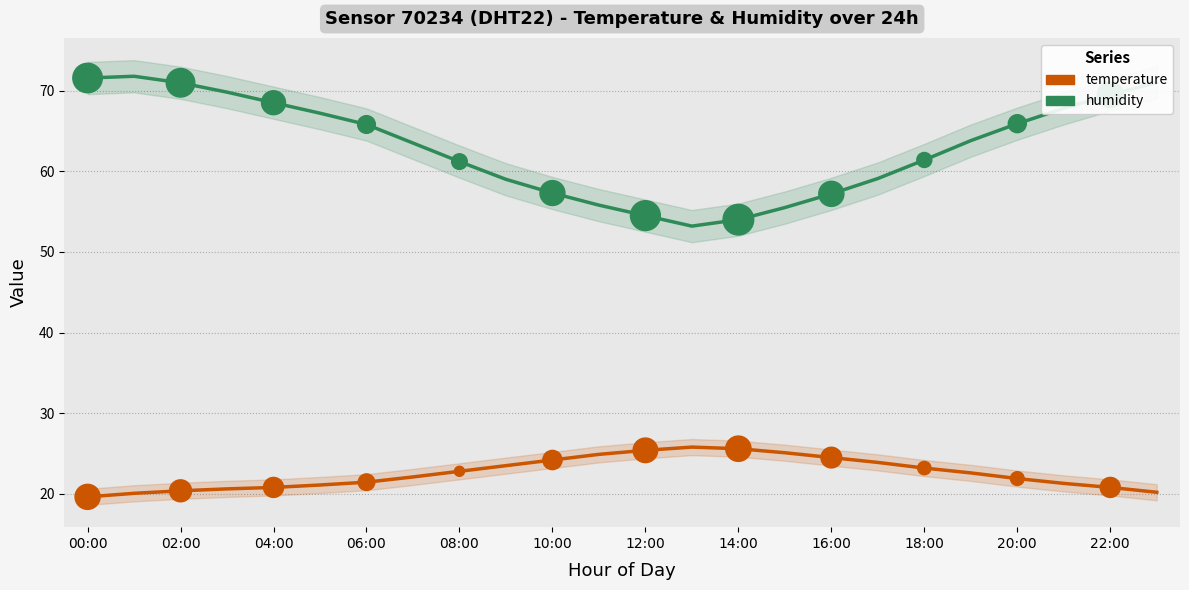

Is the value of temperature at 10:00 greater than the value of humidity at 22?

No